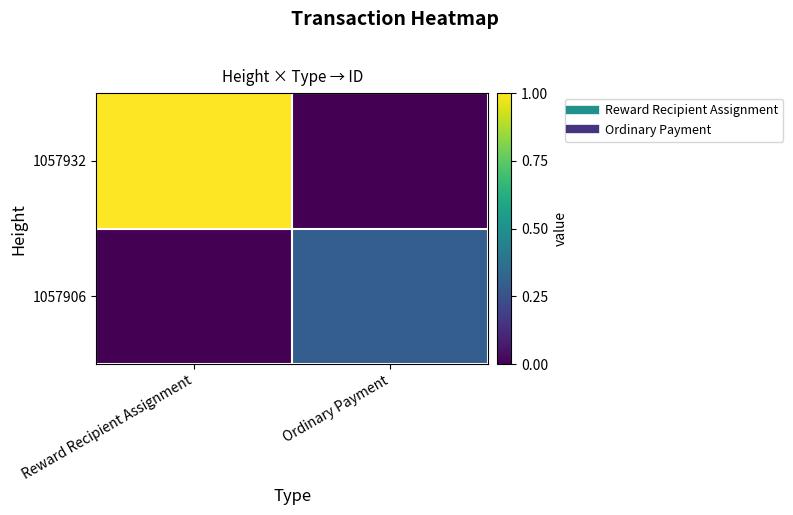

Reading left to right, transcribe all the data shown in this chart.

1057932: Reward Recipient Assignment=1.0	Ordinary Payment=0.0
1057906: Reward Recipient Assignment=0.0	Ordinary Payment=0.3